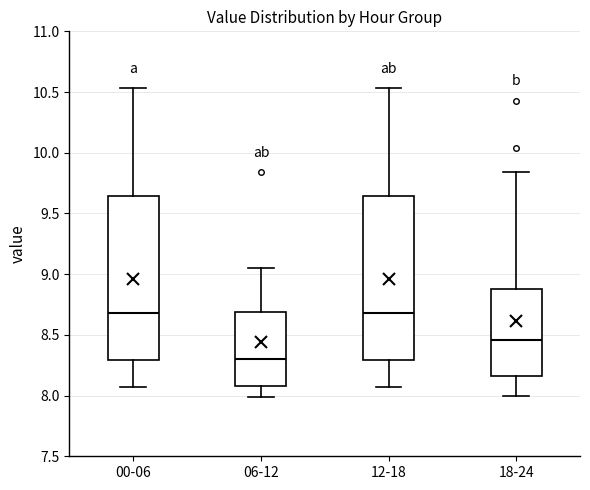

Reading left to right, transcribe this box plot: for each box, give where its median line is, the range the box spans, and where its two whiskers end, as read against the y-axis. The values are not printed on the chart, so give them approximately, as read against the axis.

00-06: median 8.70, box 8.30 to 9.65, whiskers 8.05 to 10.55
06-12: median 8.30, box 8.10 to 8.70, whiskers 8.00 to 9.05
12-18: median 8.70, box 8.30 to 9.65, whiskers 8.05 to 10.55
18-24: median 8.45, box 8.15 to 8.90, whiskers 8.00 to 9.85